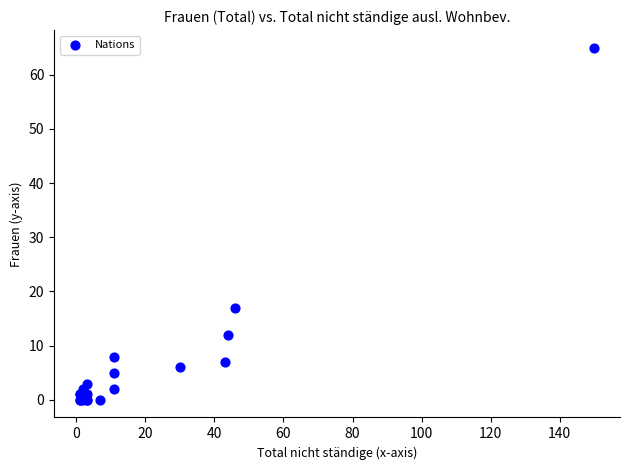

What Y value in the scatter plot is closest to 32?

17